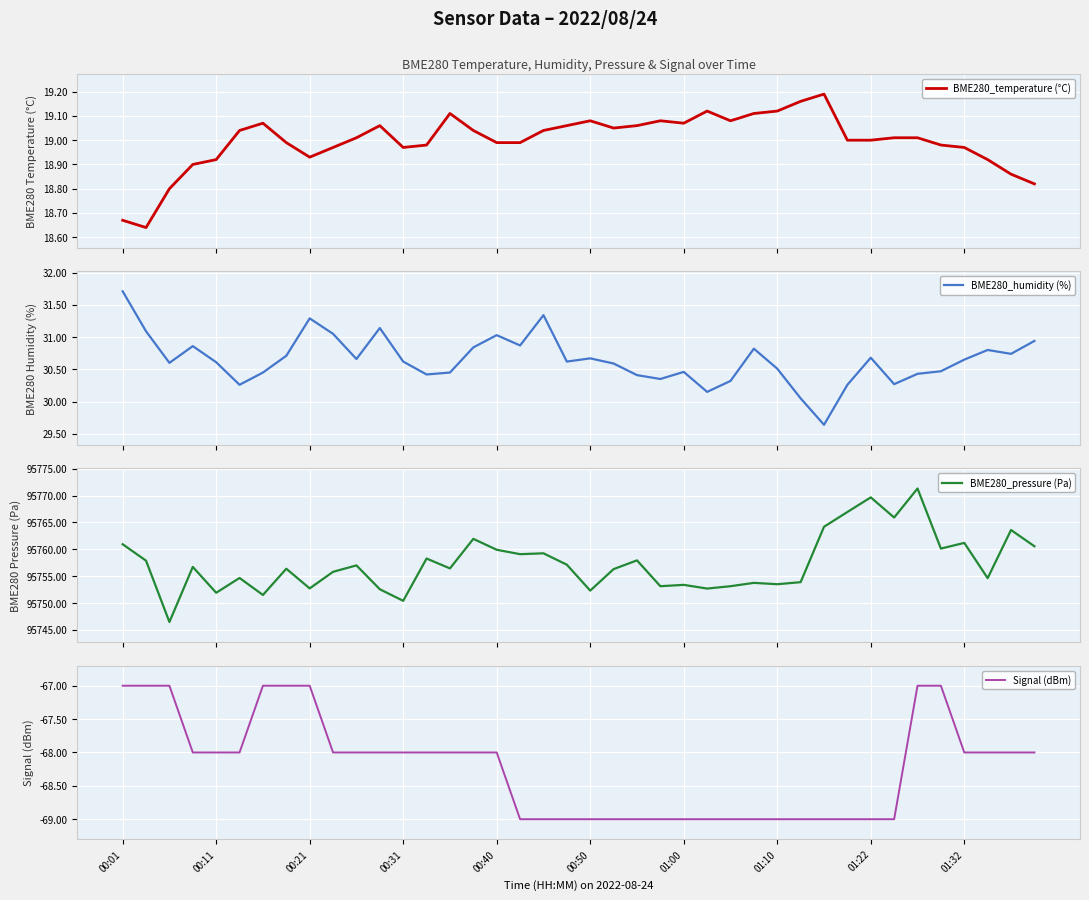

The Signal (dBm) series shows -99 at 00:31. True or false?

False